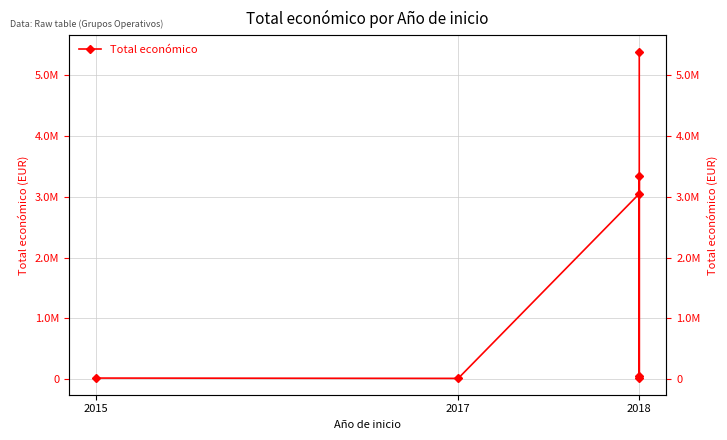

How many data points are above 58680?

3